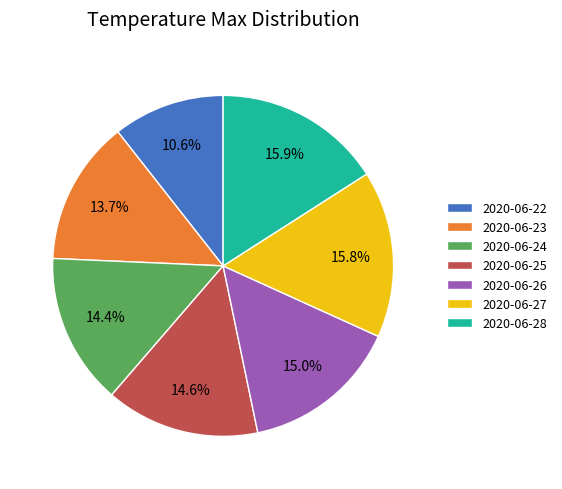

To the nearest percent, what portion does 2020-06-23 represent?

14%